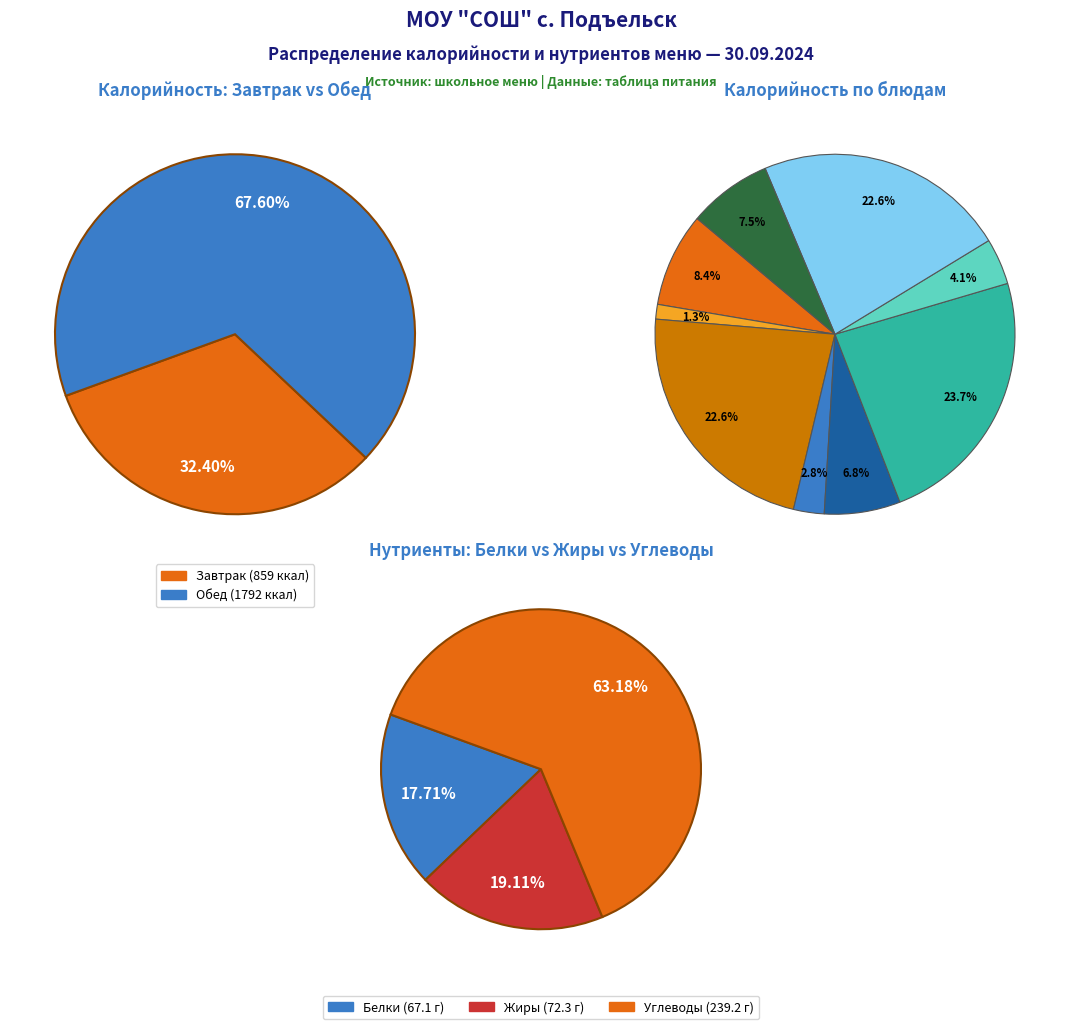

Is it true that Каша пшенная is 22% of the pie?

False